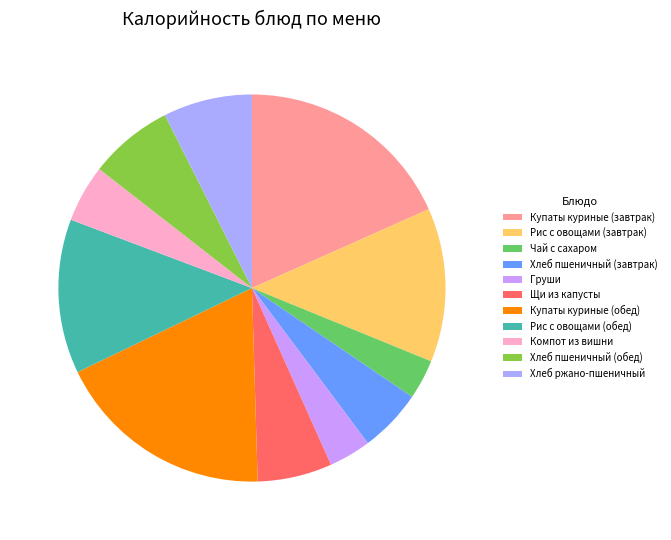

To the nearest percent, what is the average slice percentage?

9%